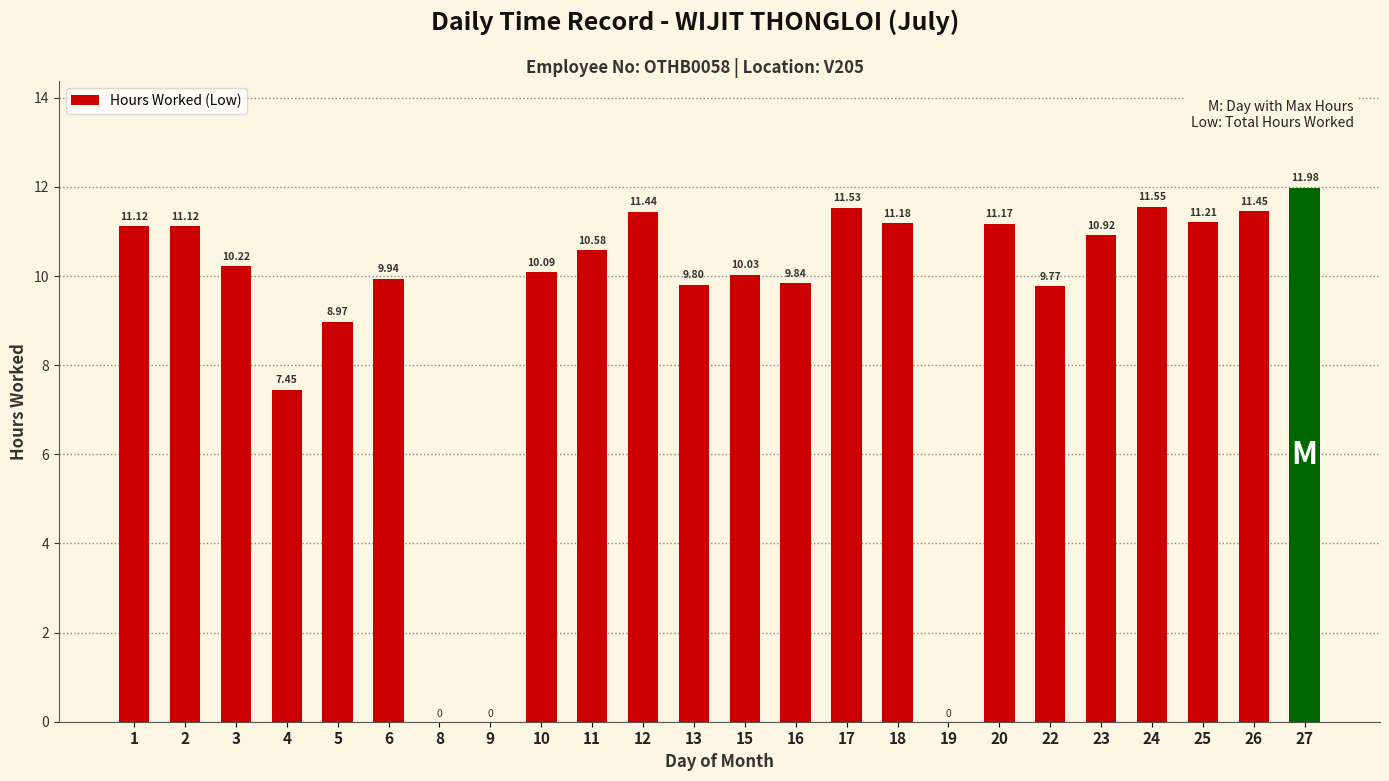

What is the sum of all values?

221.4